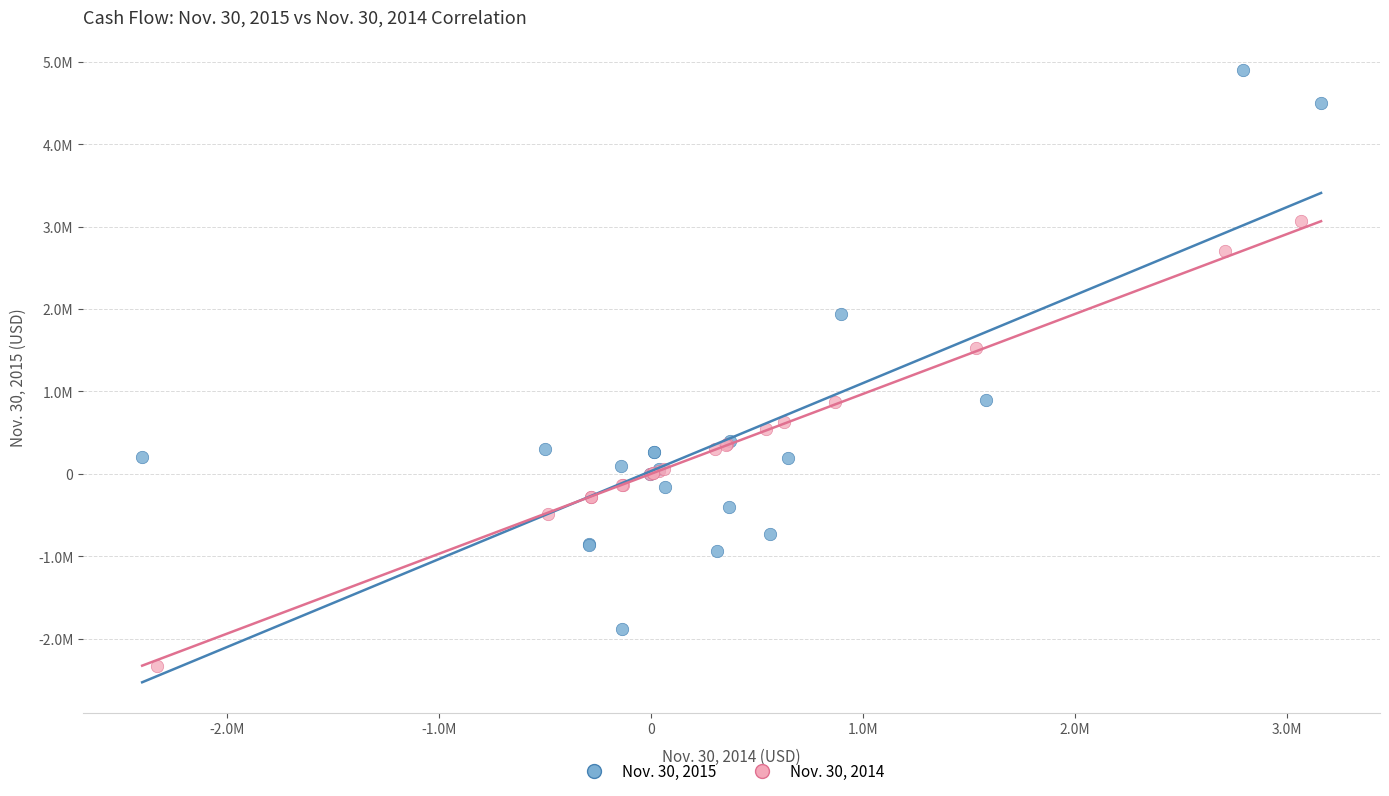

What are all the series names shown in the legend?

Nov. 30, 2015, Nov. 30, 2014